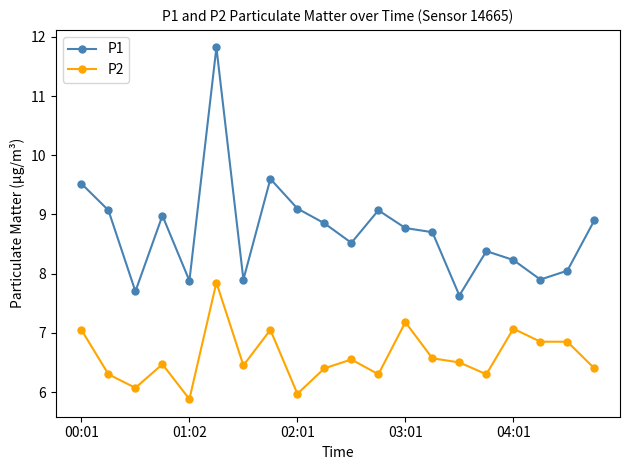

How many lines are shown in the chart?

2